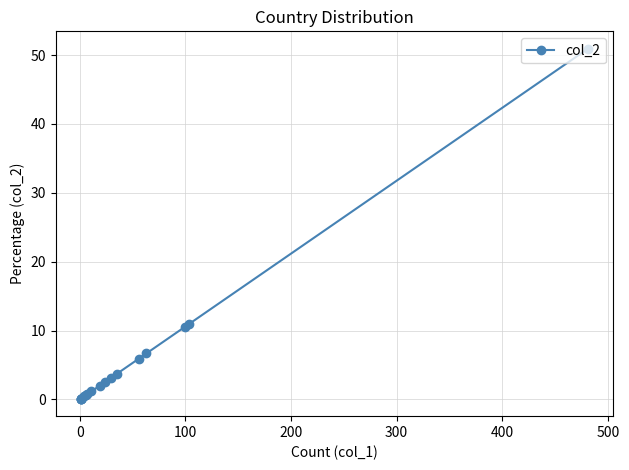

What is the average value?

5.6